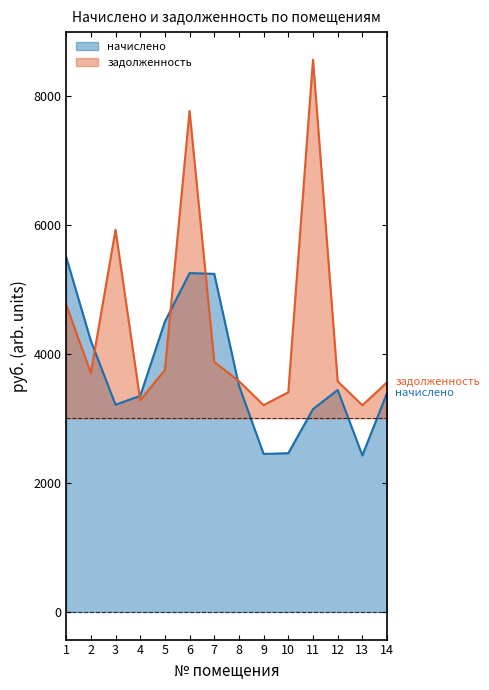

Where is начислено nearest to the value 3963?

2